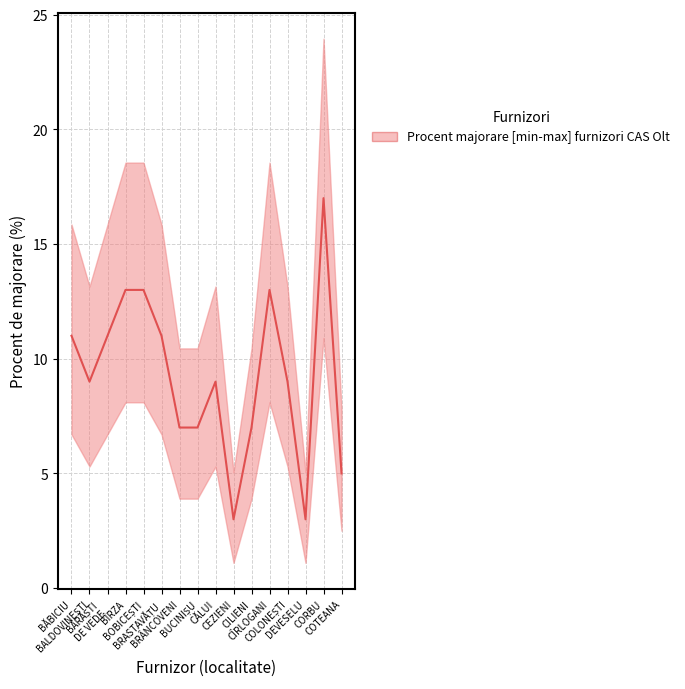

List the series in order of their overall mean, highest first.

upper, lower